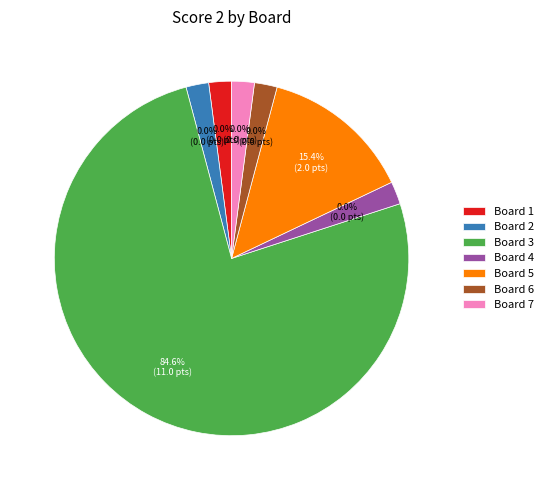

How many segments does this pie chart have?

7